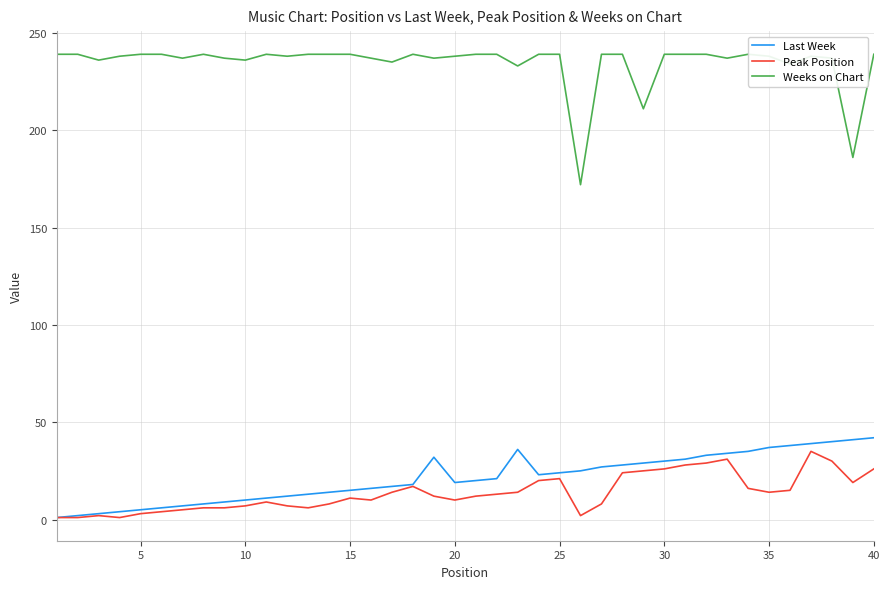

Rank the series by their maximum value, from lowest to highest.

Peak Position, Last Week, Weeks on Chart